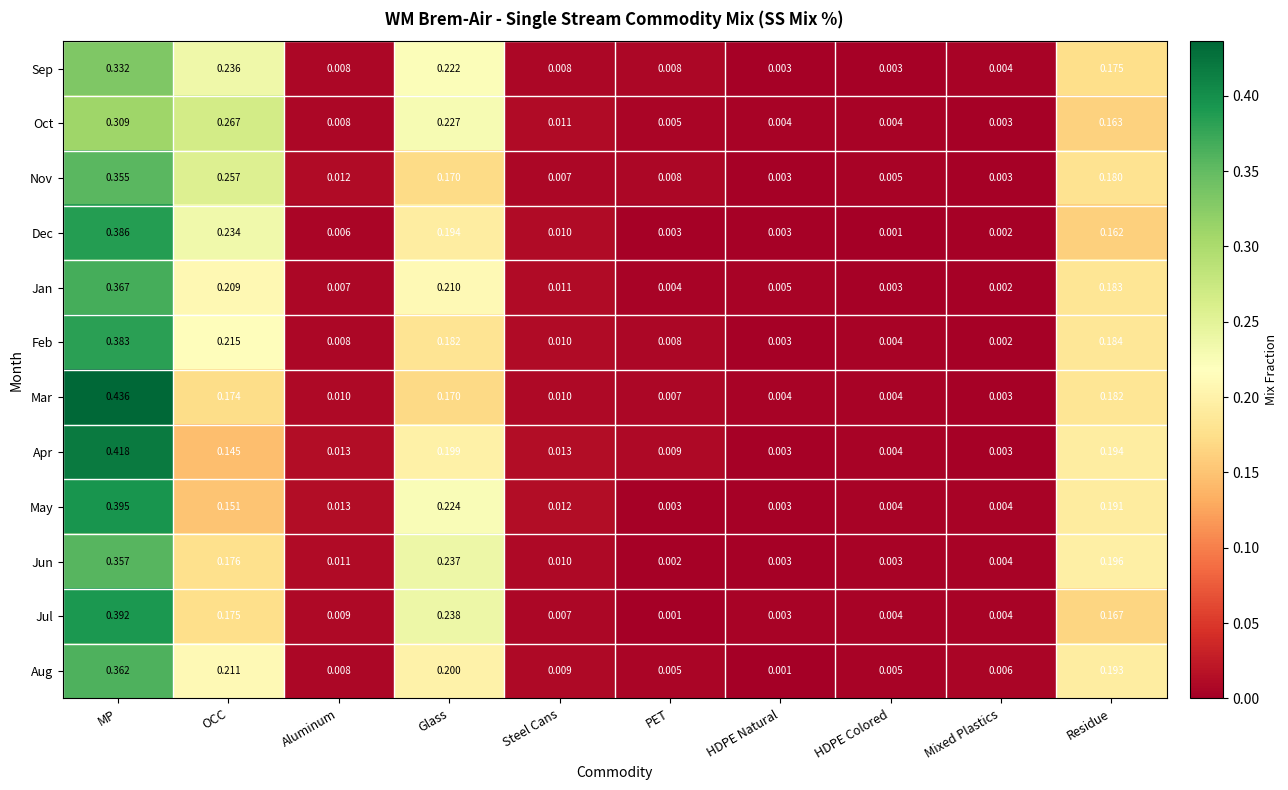

At which category is the sum across all series the highest?

MP